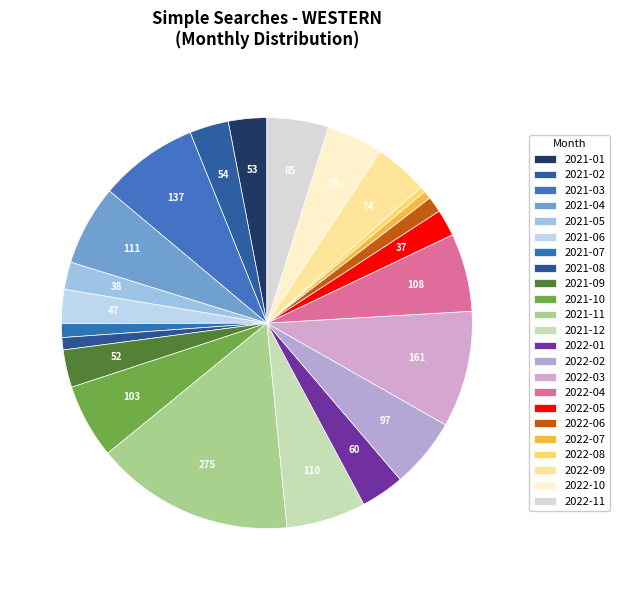

Rank the categories by value from highest to lowest.

2021-11, 2022-03, 2021-03, 2021-04, 2021-12, 2022-04, 2021-10, 2022-02, 2022-11, 2022-10, 2022-09, 2022-01, 2021-02, 2021-01, 2021-09, 2021-06, 2021-05, 2022-05, 2022-06, 2021-07, 2021-08, 2022-07, 2022-08